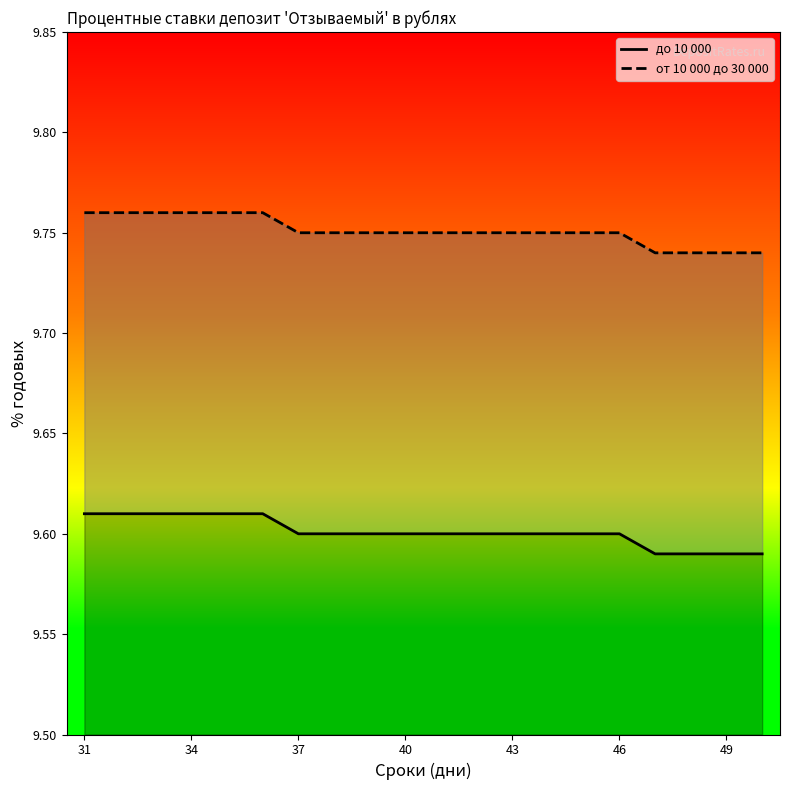

Count the number of data series in this chart.

2